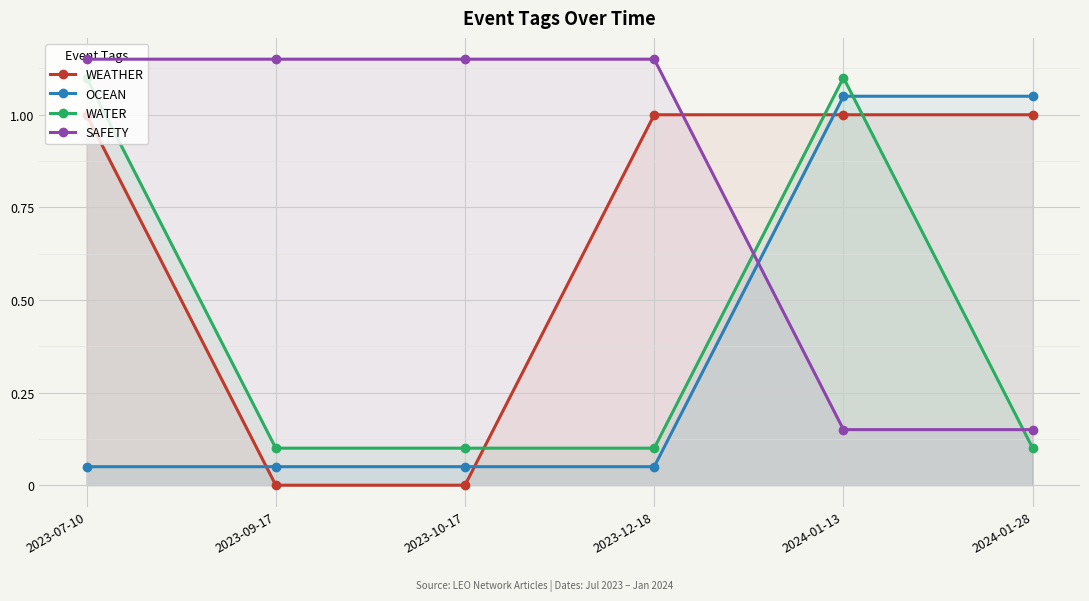

Which category has the highest value in the WATER series?

2023-07-10